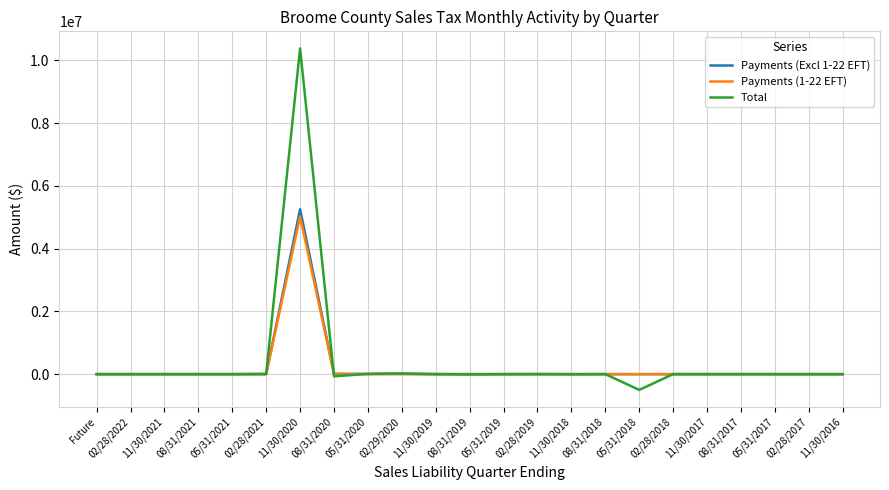

What is the average value of the Payments (Excl 1-22 EFT) series?

230365.4